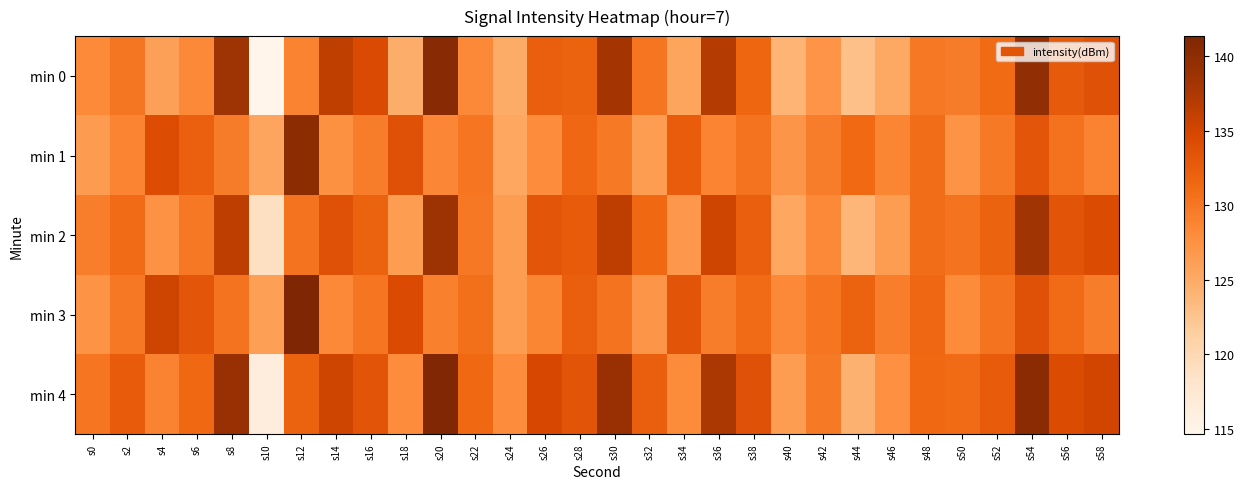

List the series in order of their peak value, highest first.

min 3, min 4, min 0, min 1, min 2